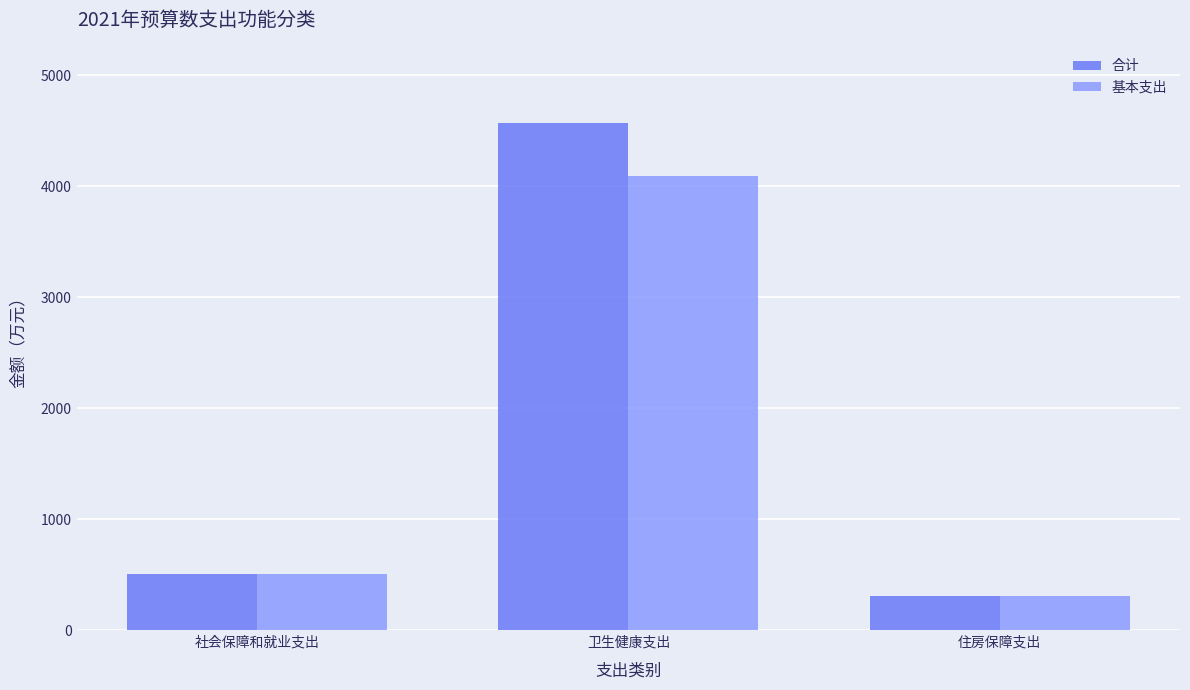

Is the value of 合计 at 住房保障支出 greater than the value of 基本支出 at 卫生健康支出?

No